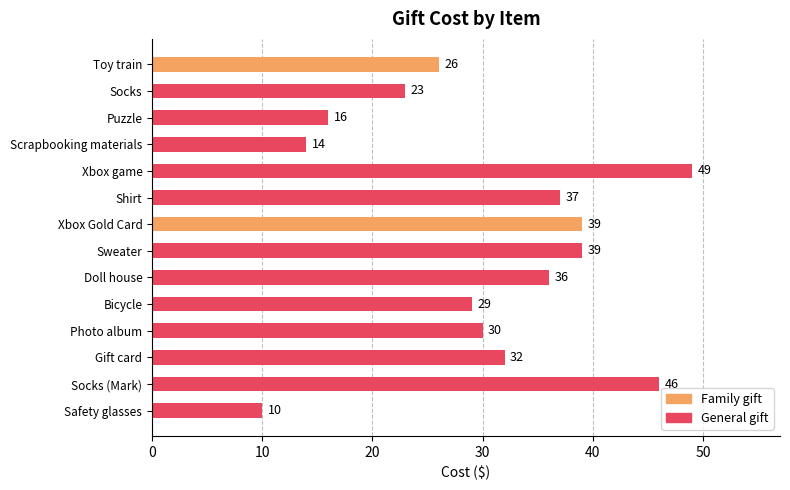

Which has a higher value, Safety glasses or Photo album?

Photo album